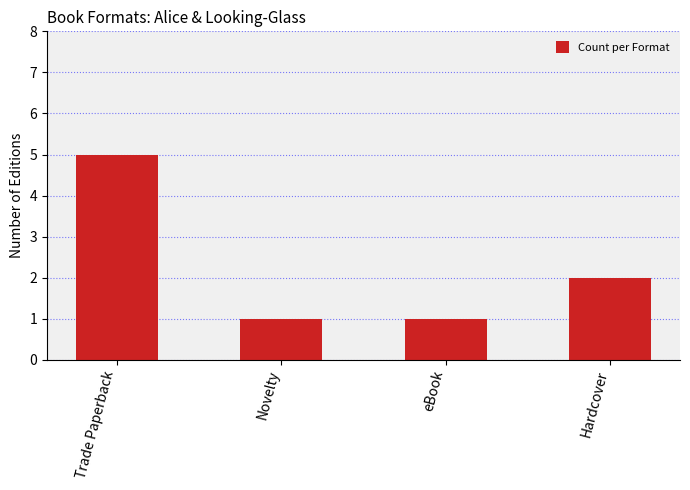

What is the label of the 1st bar from the right?

Hardcover